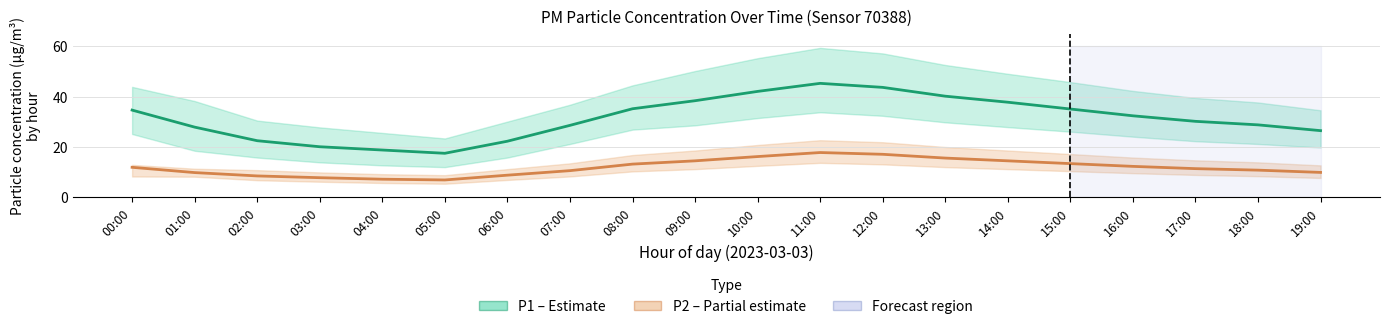

At which category is the sum across all series the highest?

11:00